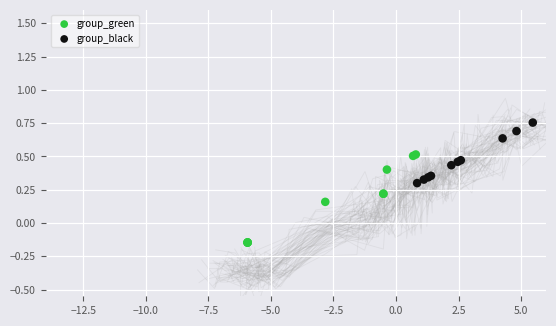

Which series has the largest Y range (max minus min)?

group_green